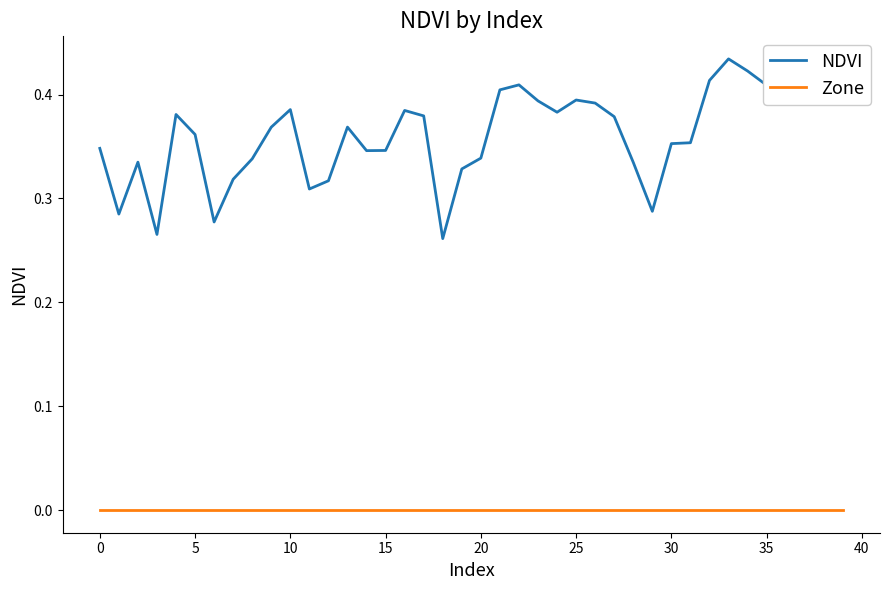

List the series in order of their overall mean, highest first.

NDVI, Zone